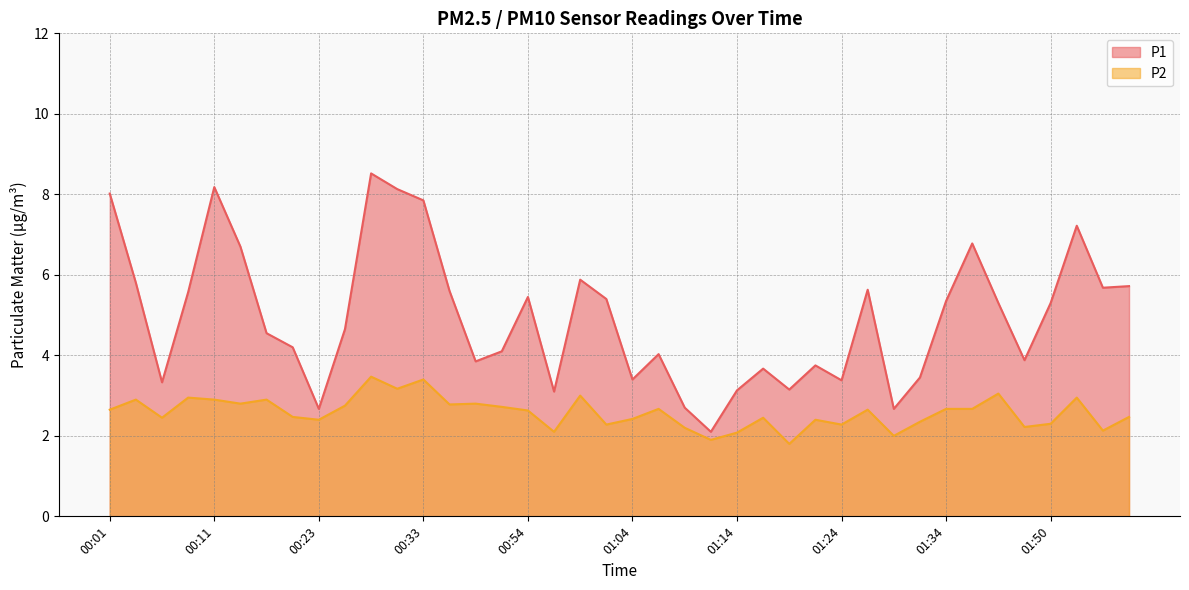

What value does the P1 series have at 01:42?

5.3